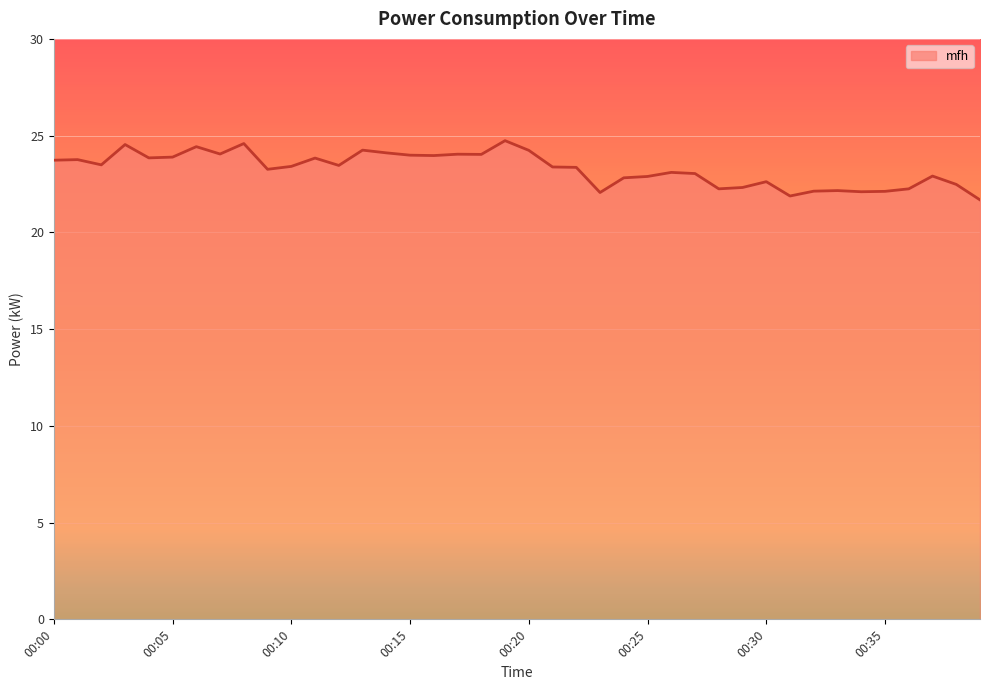

What is the difference between the maximum and minimum values?

3.1